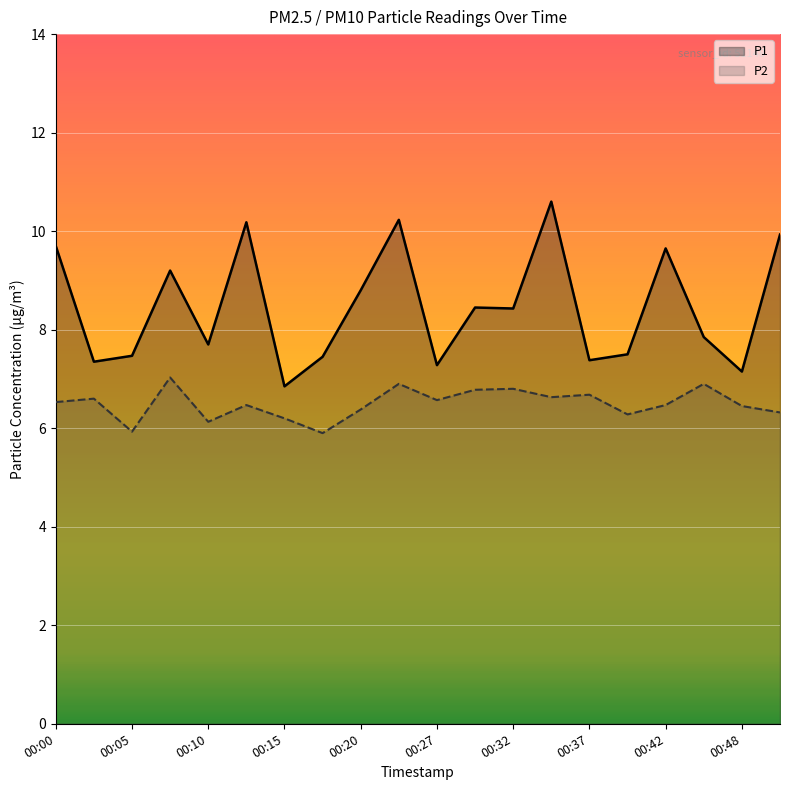

Is it true that P1 equals 17.5 at 00:12?

False